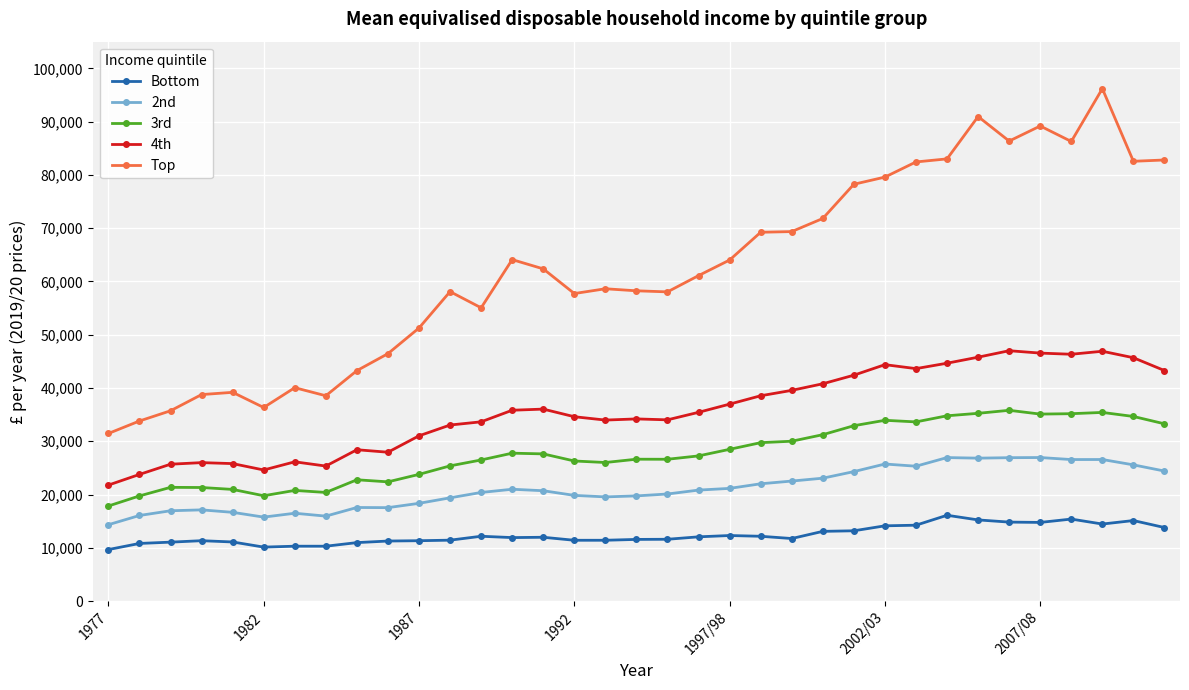

How many lines are shown in the chart?

5